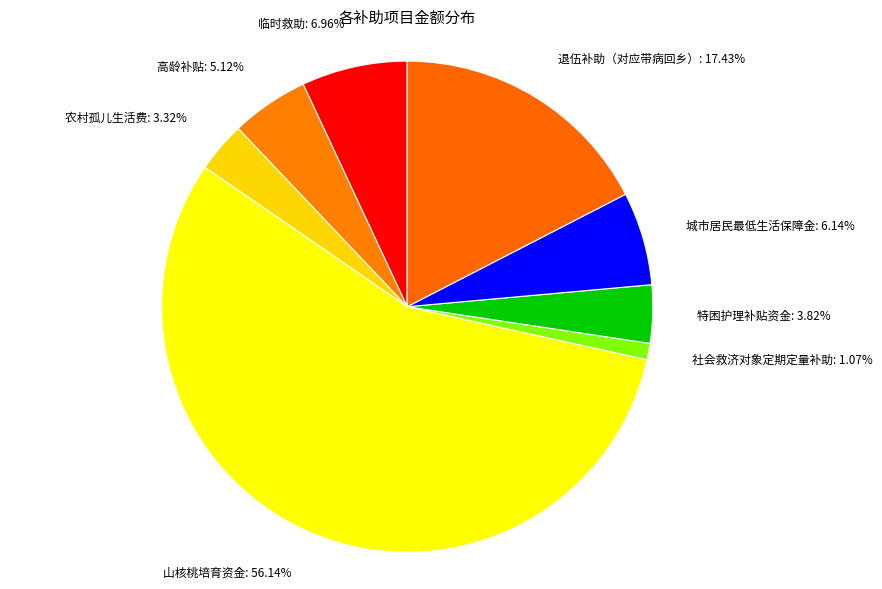

Do 社会救济对象定期定量补助: 1.07% and 城市居民最低生活保障金: 6.14% together represent more than half of the pie?

No